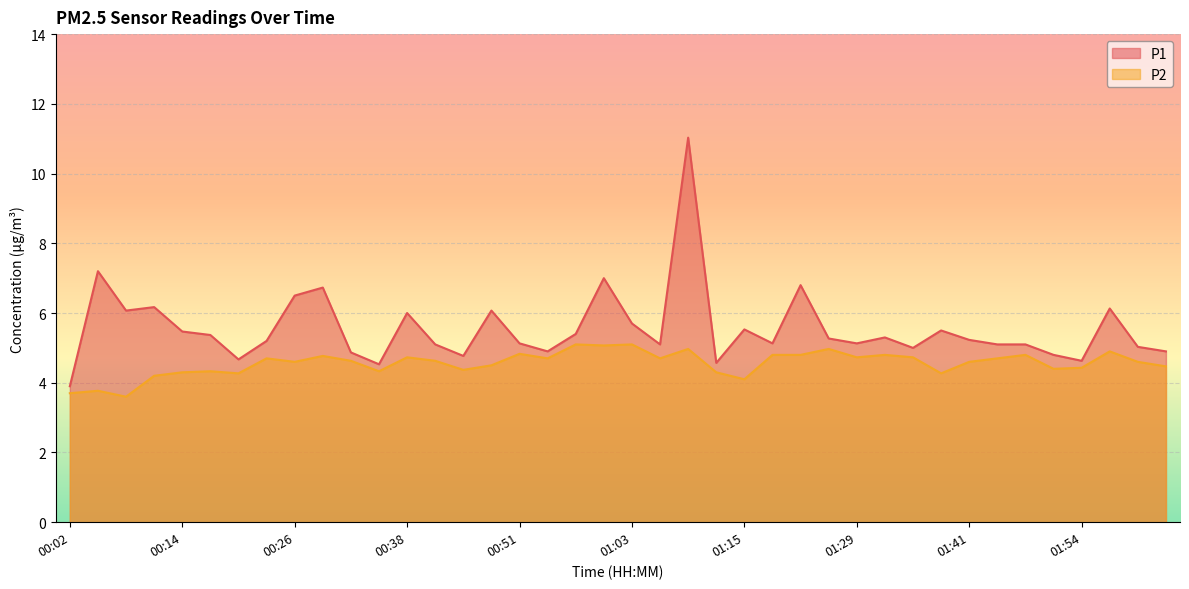

The value of P2 at 01:32 is 4.8. True or false?

True